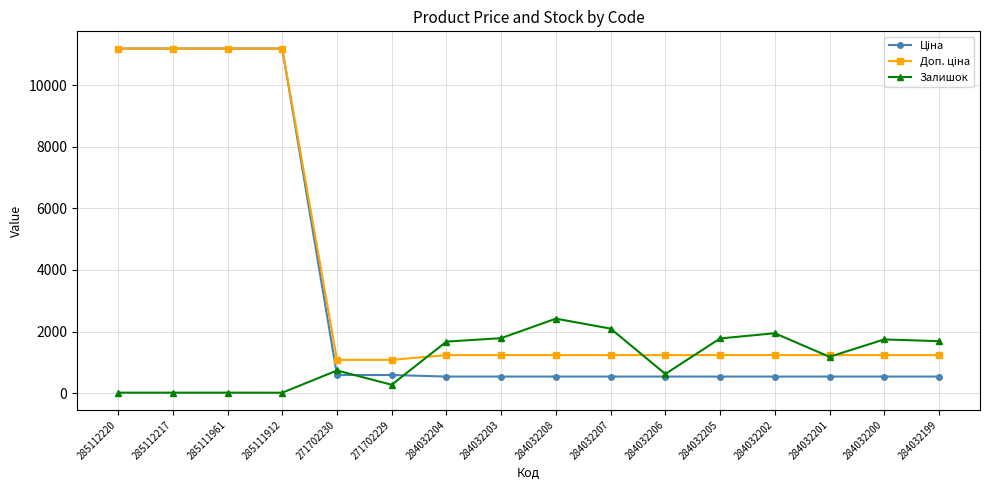

At how many categories does at least one series exceed 2909?

4